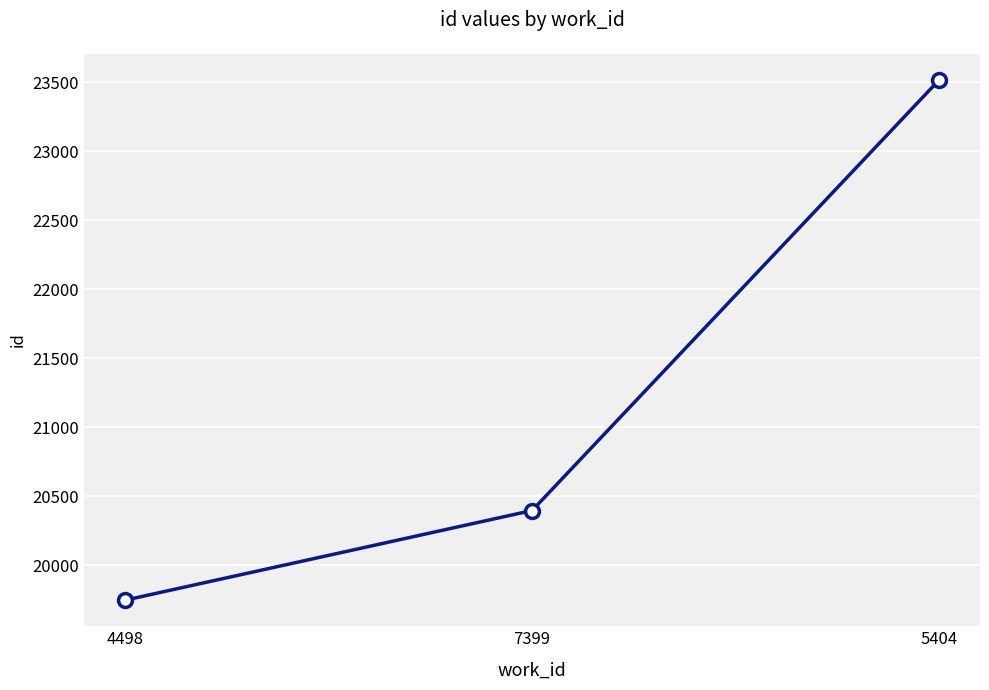

What is the value of the 1st point from the left?

19746